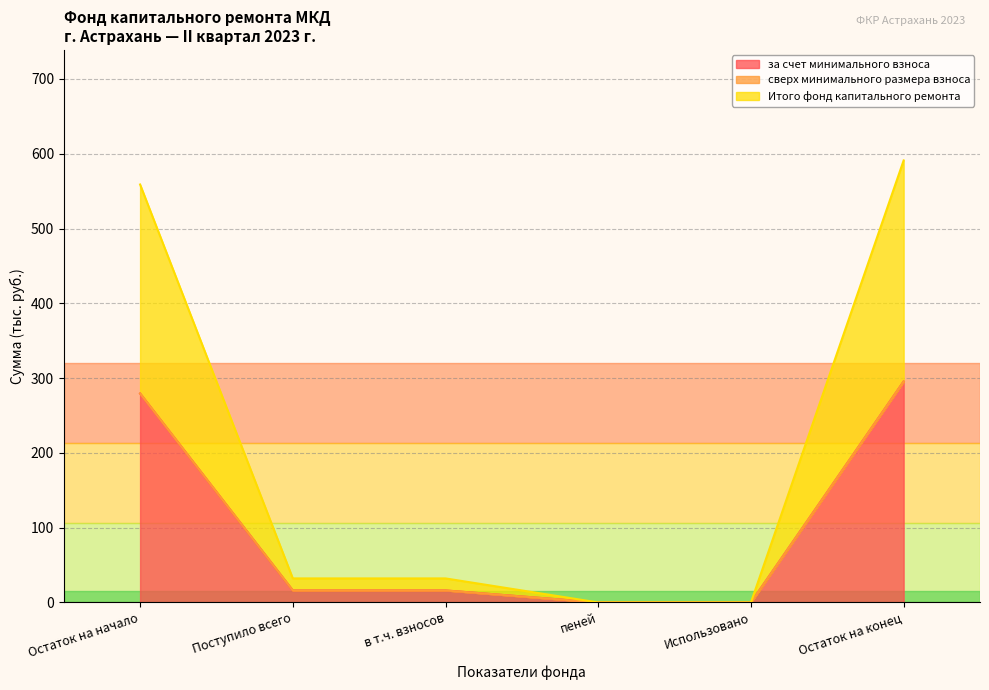

What is the value of the Итого фонд капитального ремонта point at the 6th from the left?

295.5